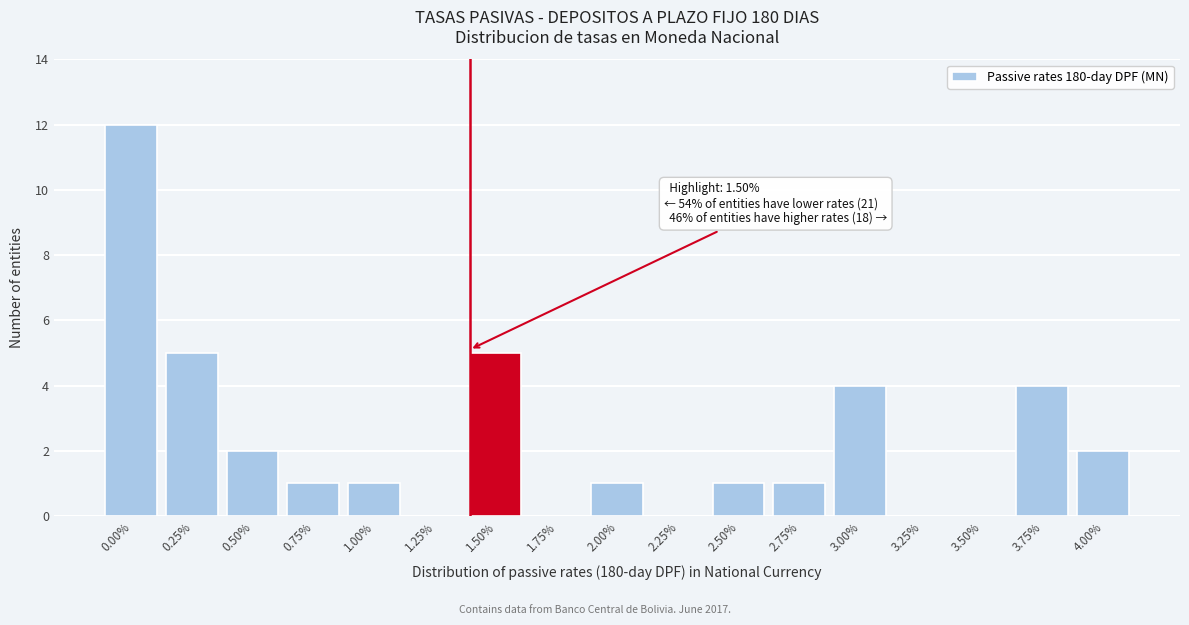

Reading left to right, list all the values displayed in this chart.

0.00%=12	0.25%=5	0.50%=2	0.75%=1	1.00%=1	1.25%=0	1.50%=5	1.75%=0	2.00%=1	2.25%=0	2.50%=1	2.75%=1	3.00%=4	3.25%=0	3.50%=0	3.75%=4	4.00%=2